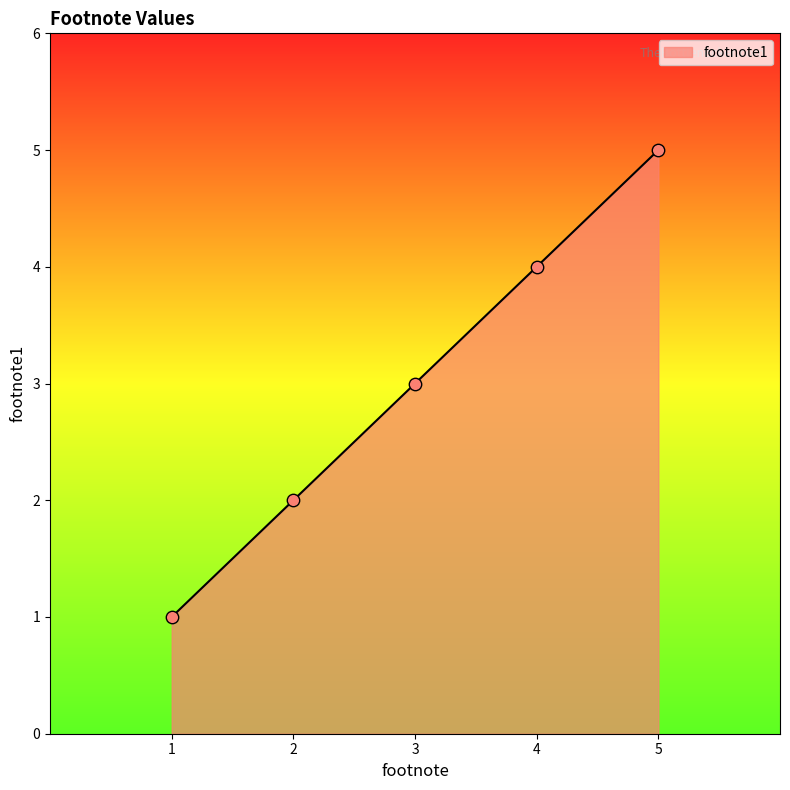

Approximately how many times larger is the value at 3 compared to 1?

3.0